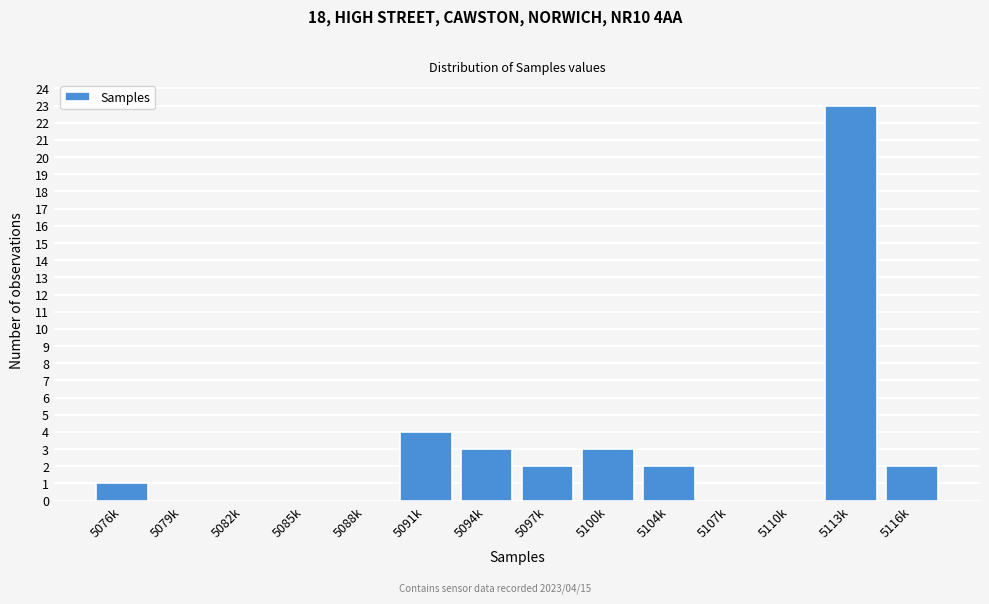

Reading right to left, transcribe all the data shown in this chart.

5116k=2	5113k=23	5110k=0	5107k=0	5104k=2	5100k=3	5097k=2	5094k=3	5091k=4	5088k=0	5085k=0	5082k=0	5079k=0	5076k=1